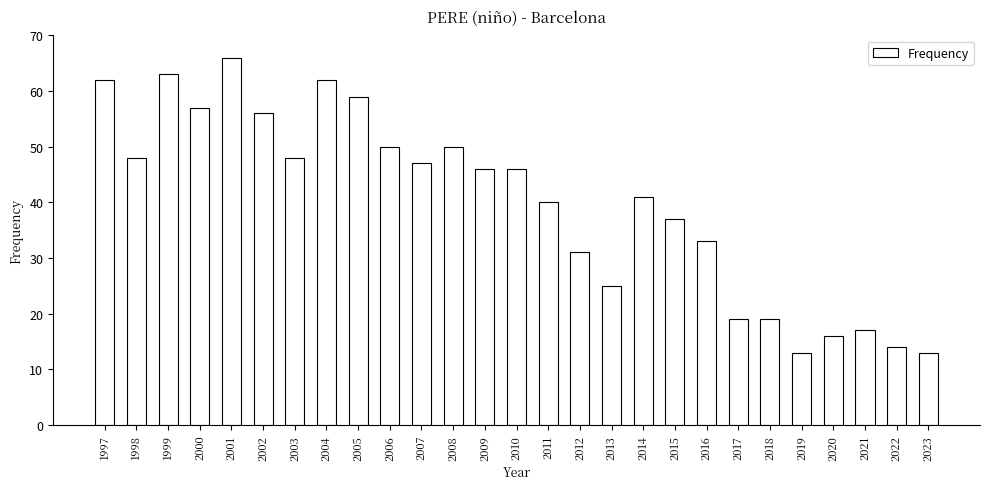

Count the number of data series in this chart.

1